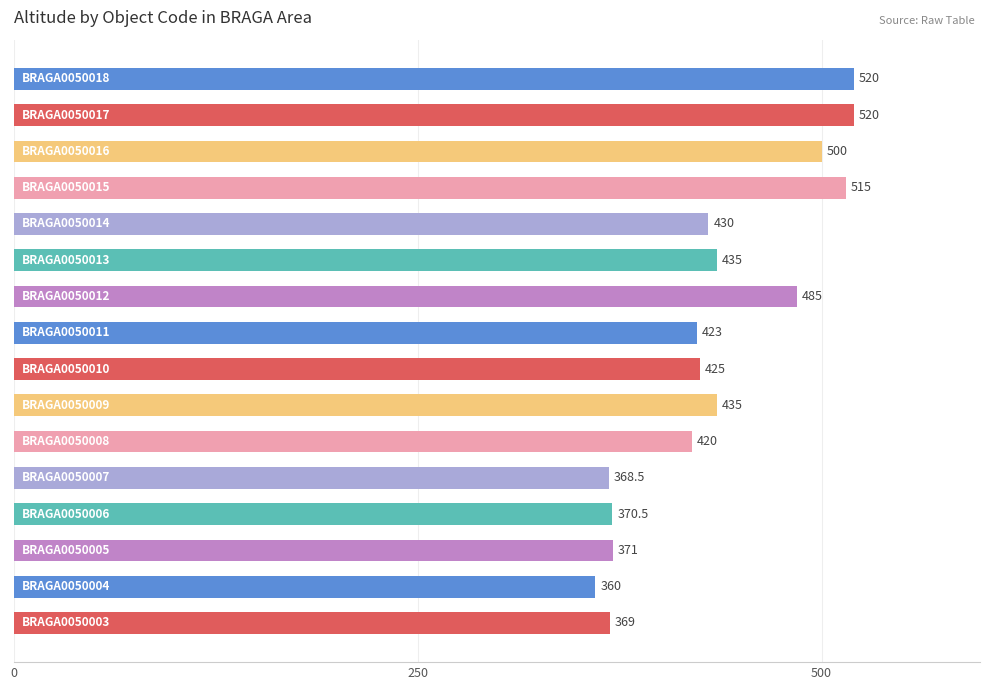

What is the minimum value shown in the chart?

360.0